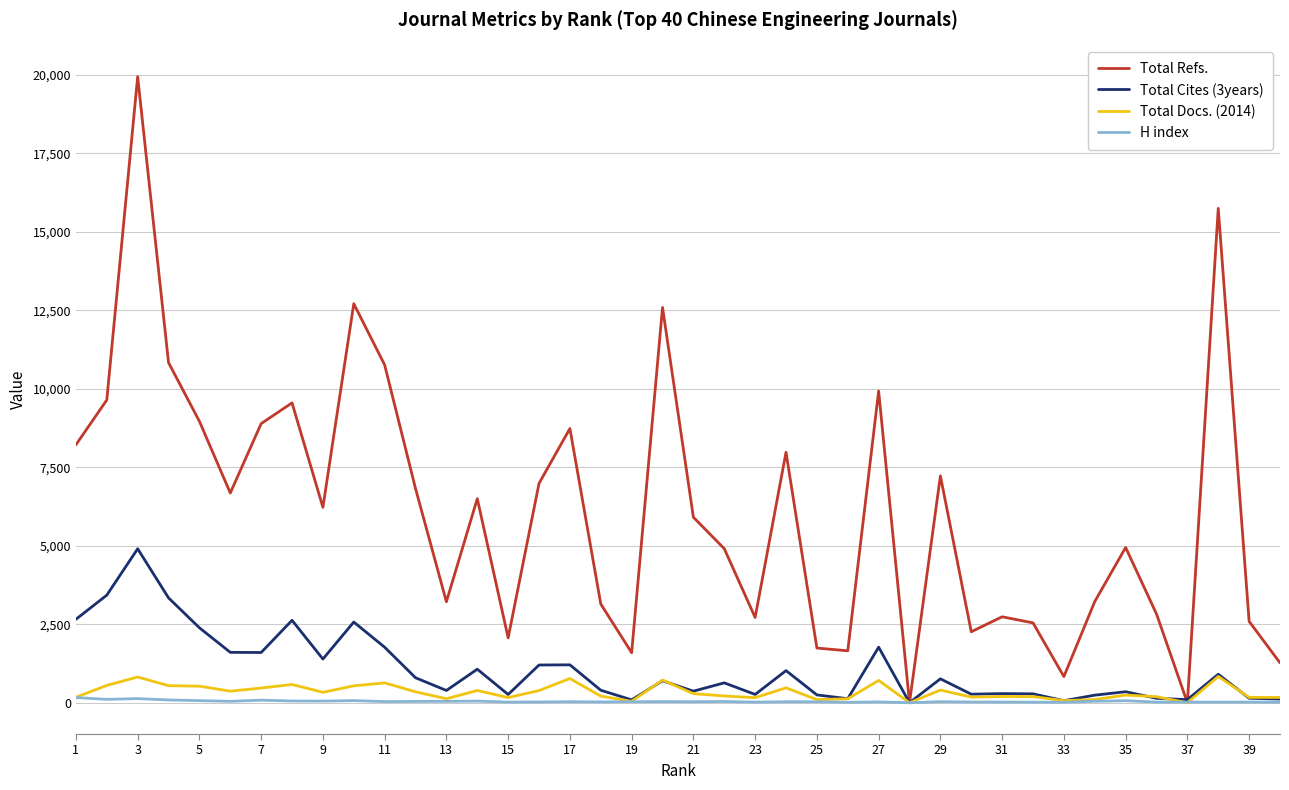

Which series has the largest range (max minus min)?

Total Refs.